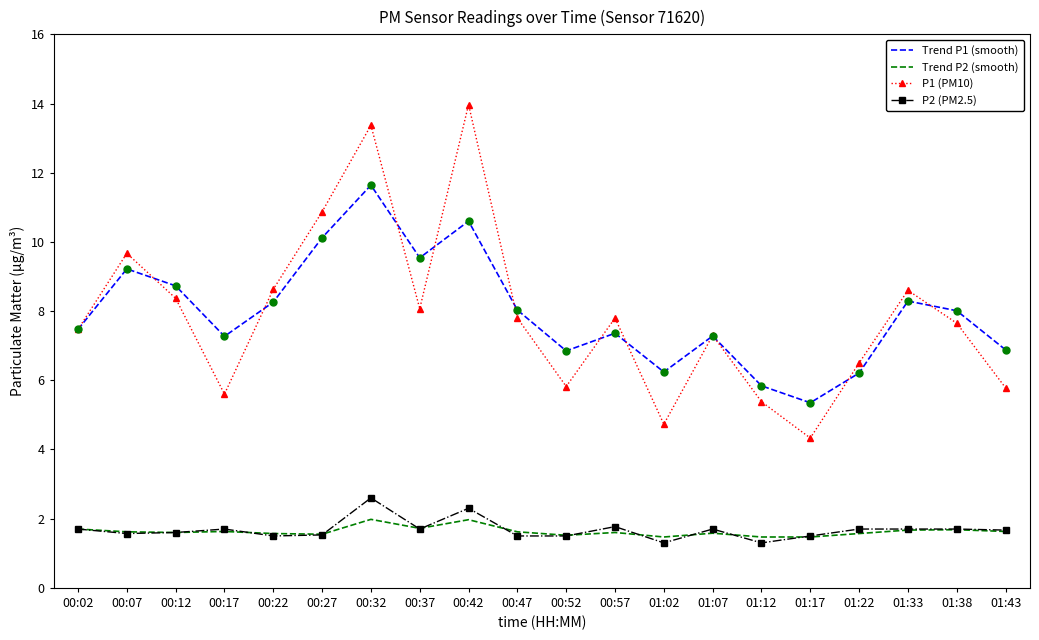

The P2 (PM2.5) series shows 2.2 at 01:17. True or false?

False